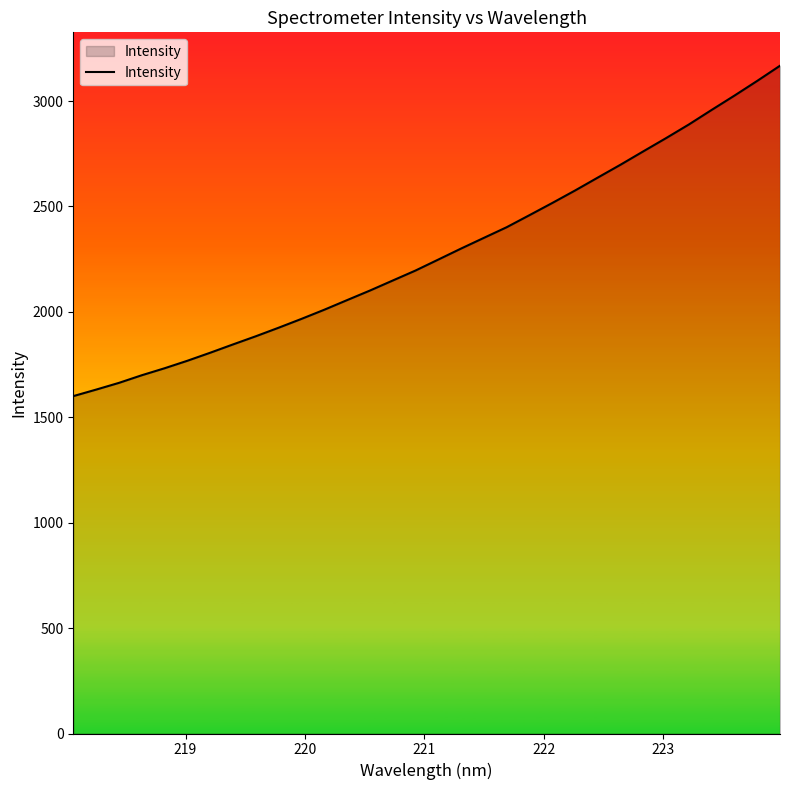

What is the minimum value shown in the chart?

1600.4